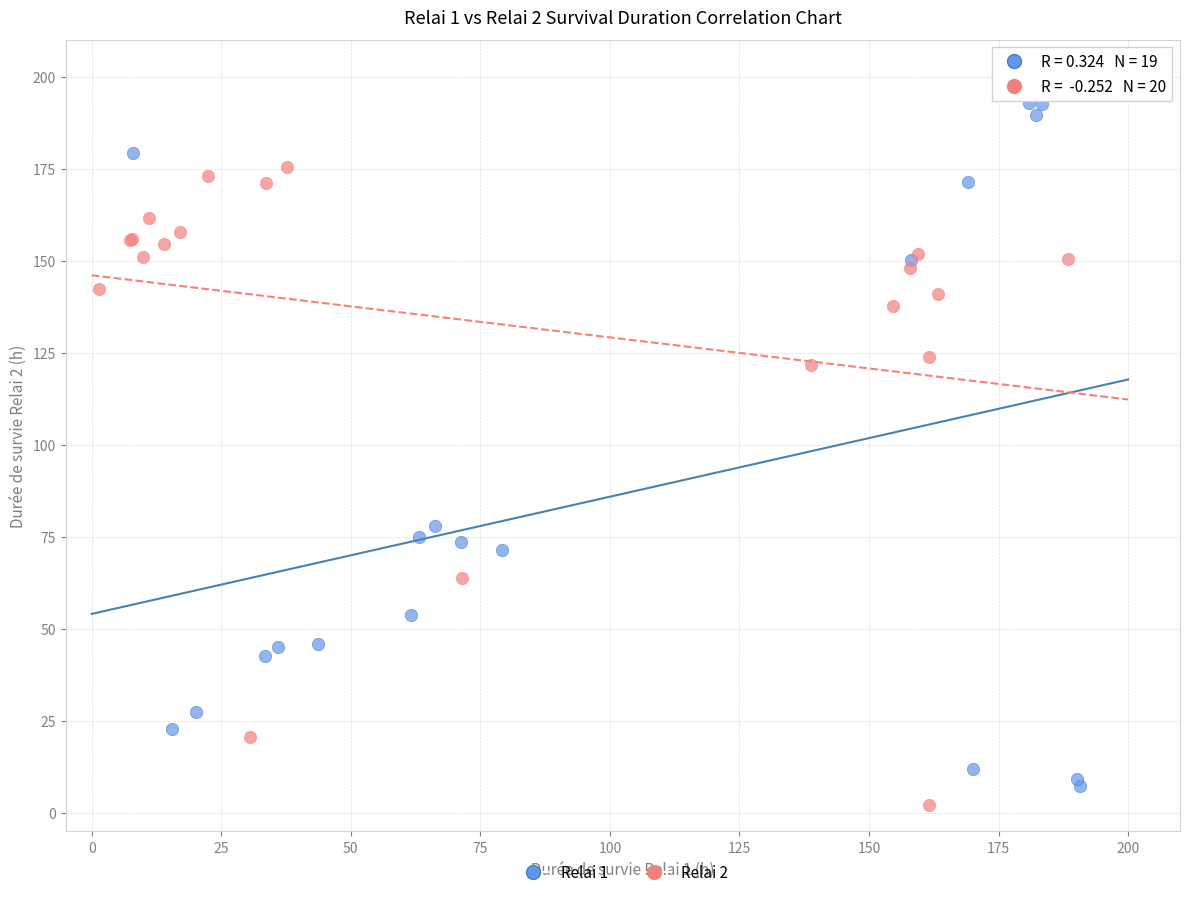

Which series has the widest spread of Y values?

Relai 1